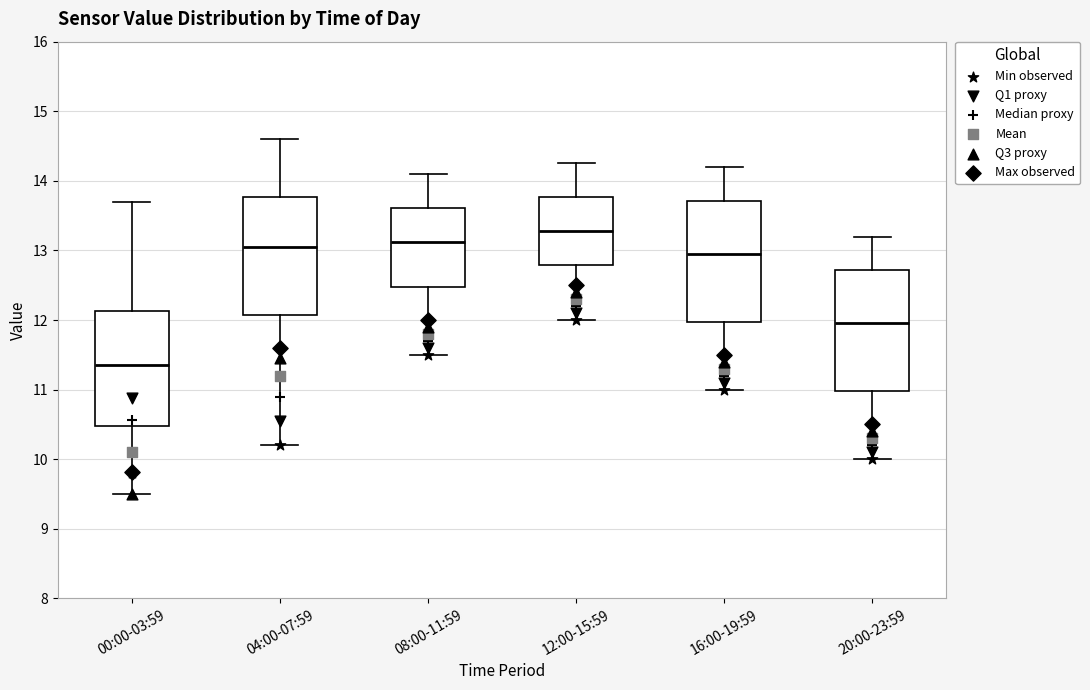

Reading left to right, transcribe this box plot: for each box, give where its median line is, the range the box spans, and where its two whiskers end, as read against the y-axis. The values are not printed on the chart, so give them approximately, as read against the axis.

00:00-03:59: median 11.4, box 10.5 to 12.1, whiskers 9.5 to 13.7
04:00-07:59: median 13.1, box 12.1 to 13.8, whiskers 10.2 to 14.6
08:00-11:59: median 13.1, box 12.5 to 13.6, whiskers 11.5 to 14.1
12:00-15:59: median 13.3, box 12.8 to 13.8, whiskers 12.0 to 14.3
16:00-19:59: median 13.0, box 12.0 to 13.7, whiskers 11.0 to 14.2
20:00-23:59: median 12.0, box 11.0 to 12.7, whiskers 10.0 to 13.2